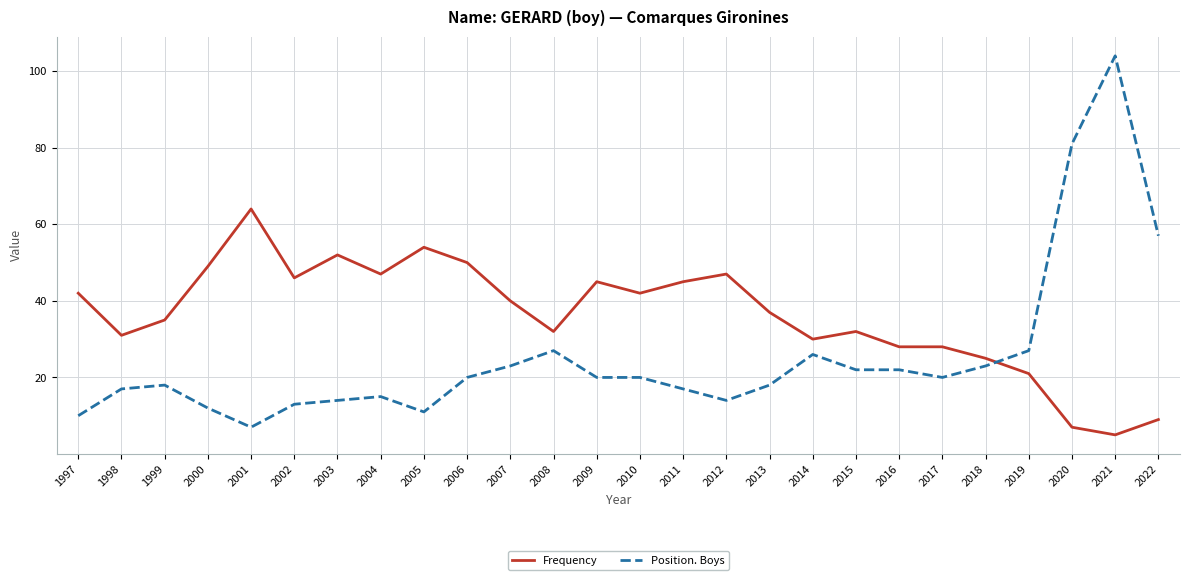

Does the chart display data point markers on the line(s)?

No